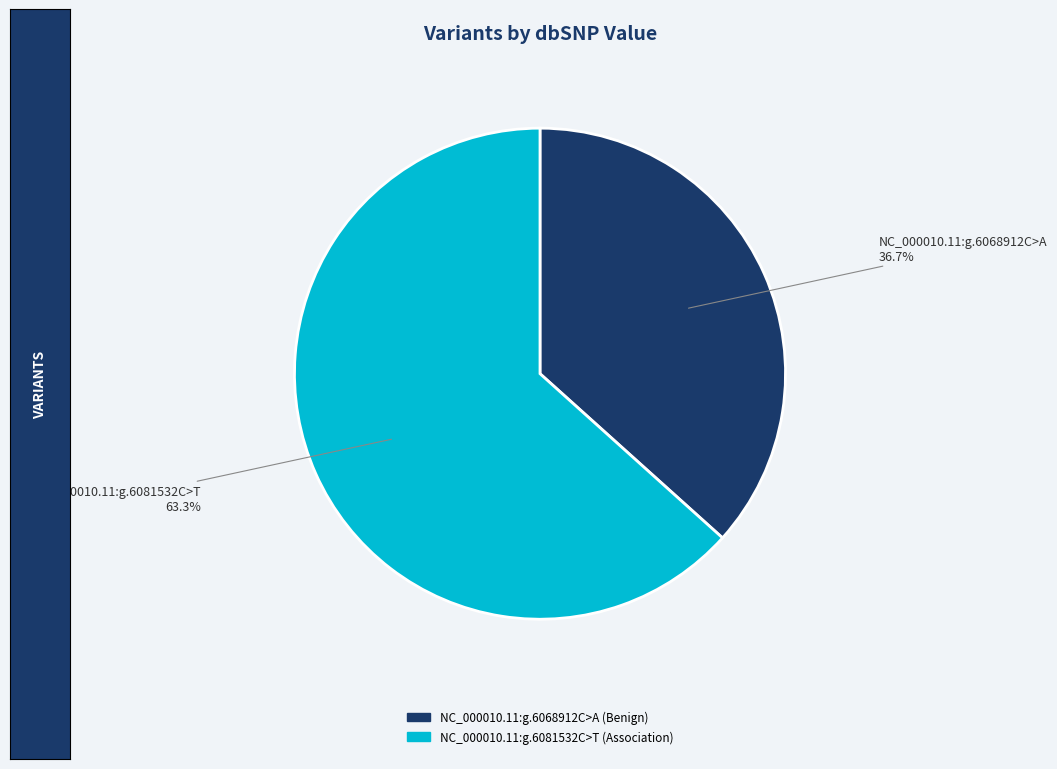

What is the ratio of the value at NC_000010.11:g.6081532C>T to the value at NC_000010.11:g.6068912C>A?

1.7